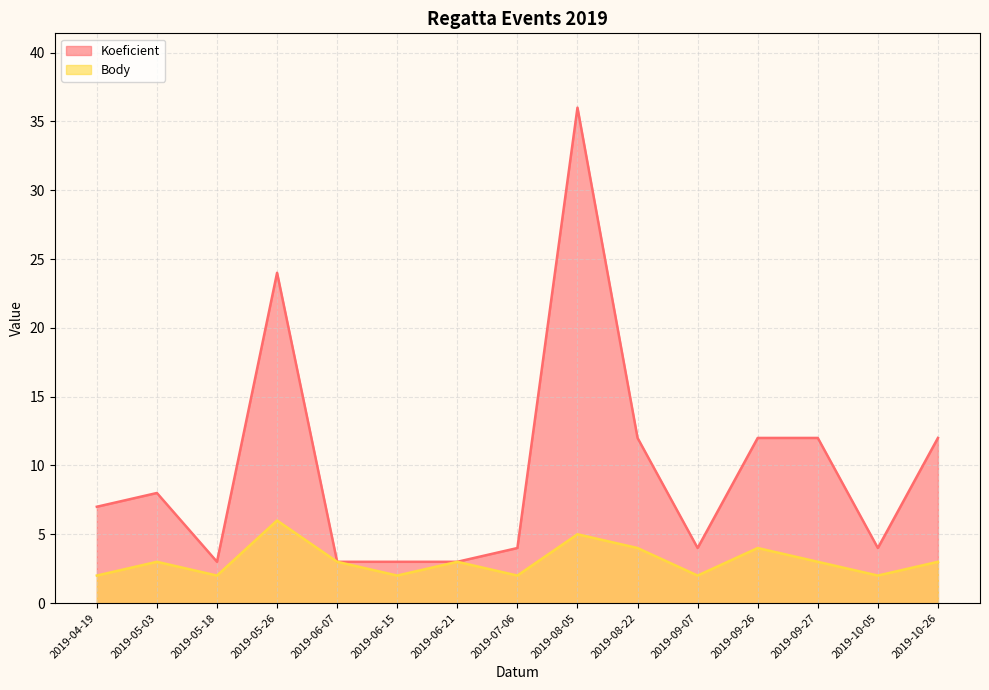

Rank the series by their maximum value, from lowest to highest.

Body, Koeficient